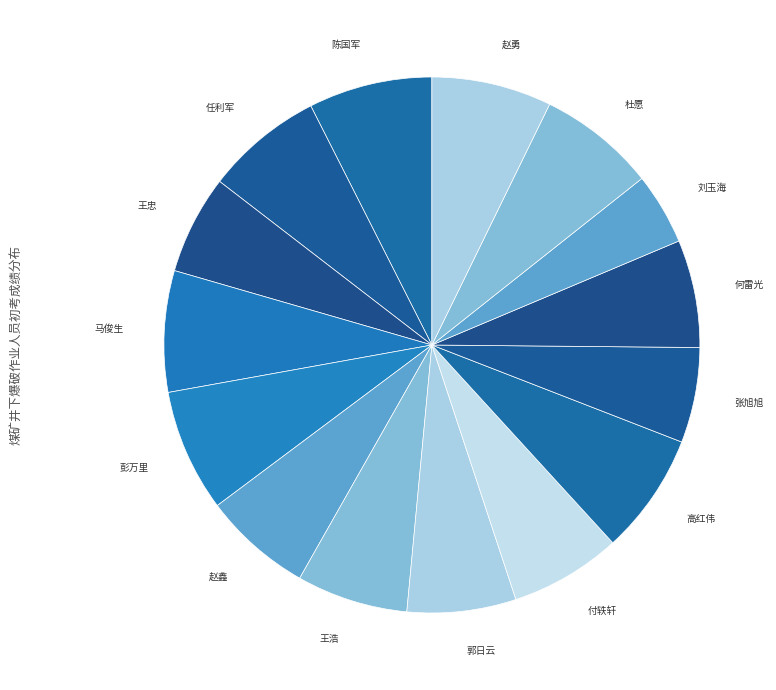

Does any single category account for the majority?

No